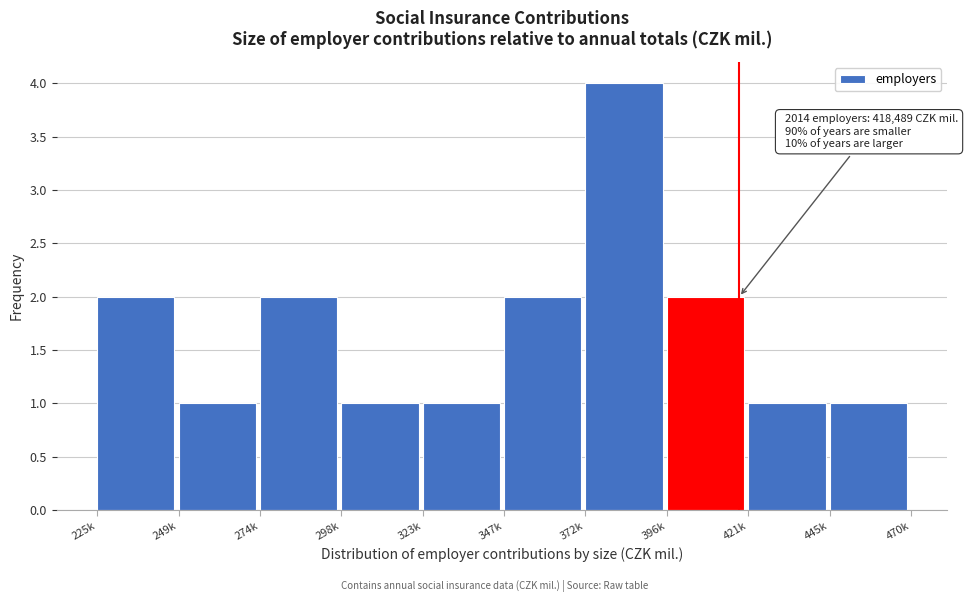

Reading left to right, list all the values displayed in this chart.

225k=2	249k=1	274k=2	298k=1	323k=1	347k=2	372k=4	396k=2	421k=1	445k=1